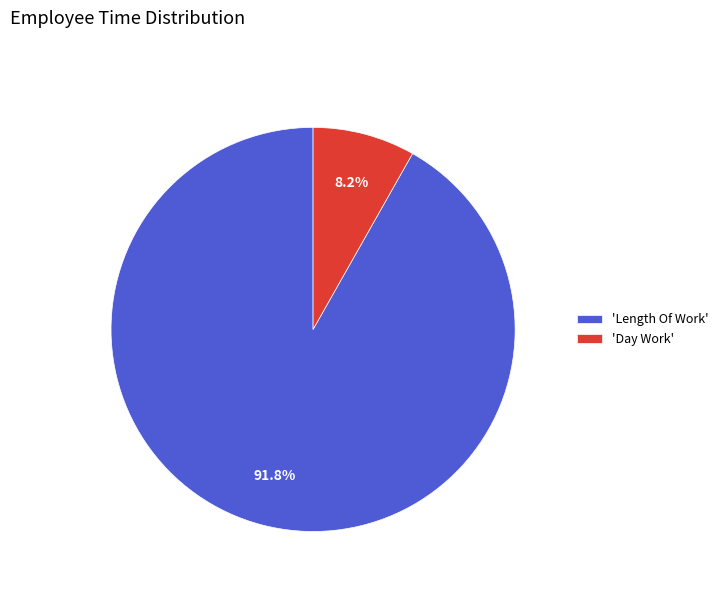

Which slice represents more than half of the pie?

'Length Of Work'